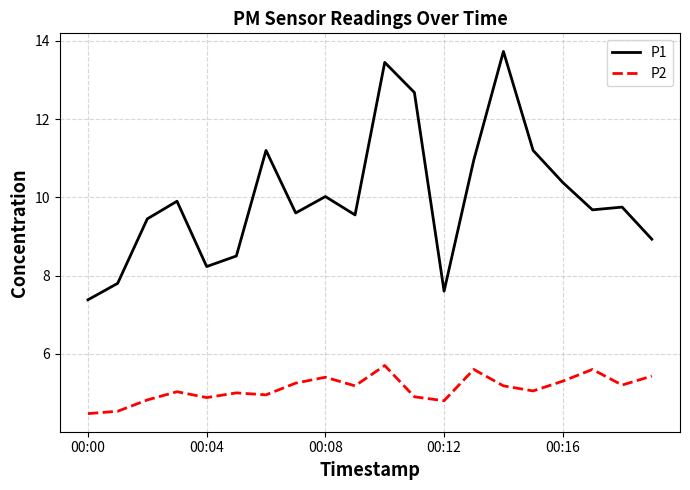

List the series in order of their overall mean, highest first.

P1, P2